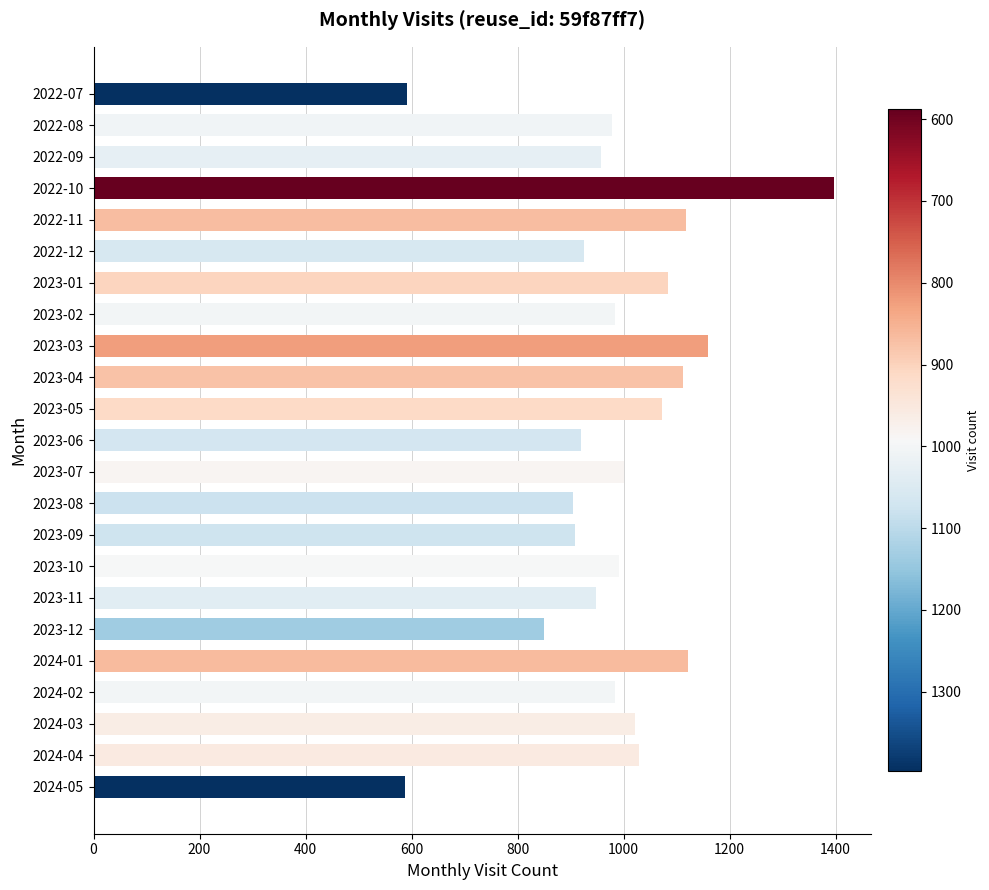

What is the smallest value displayed?

588